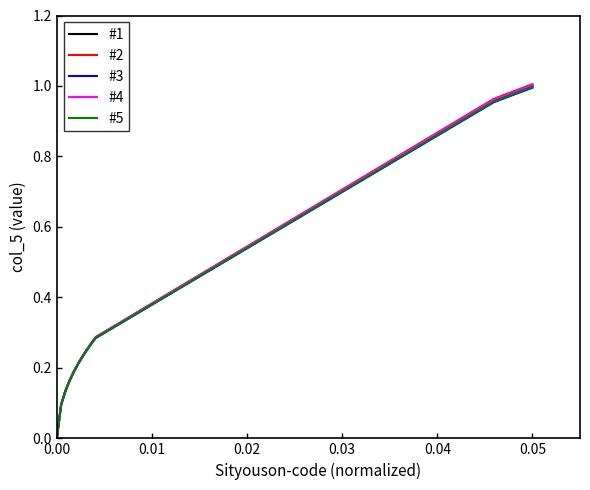

What are all the series names shown in the legend?

#1, #2, #3, #4, #5